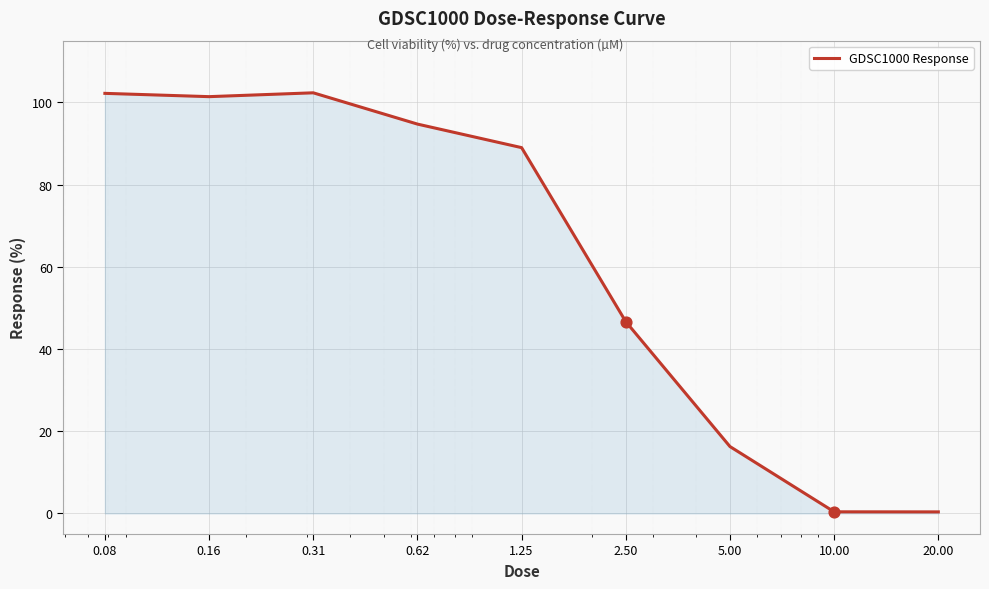

What is the maximum value shown in the chart?

102.3